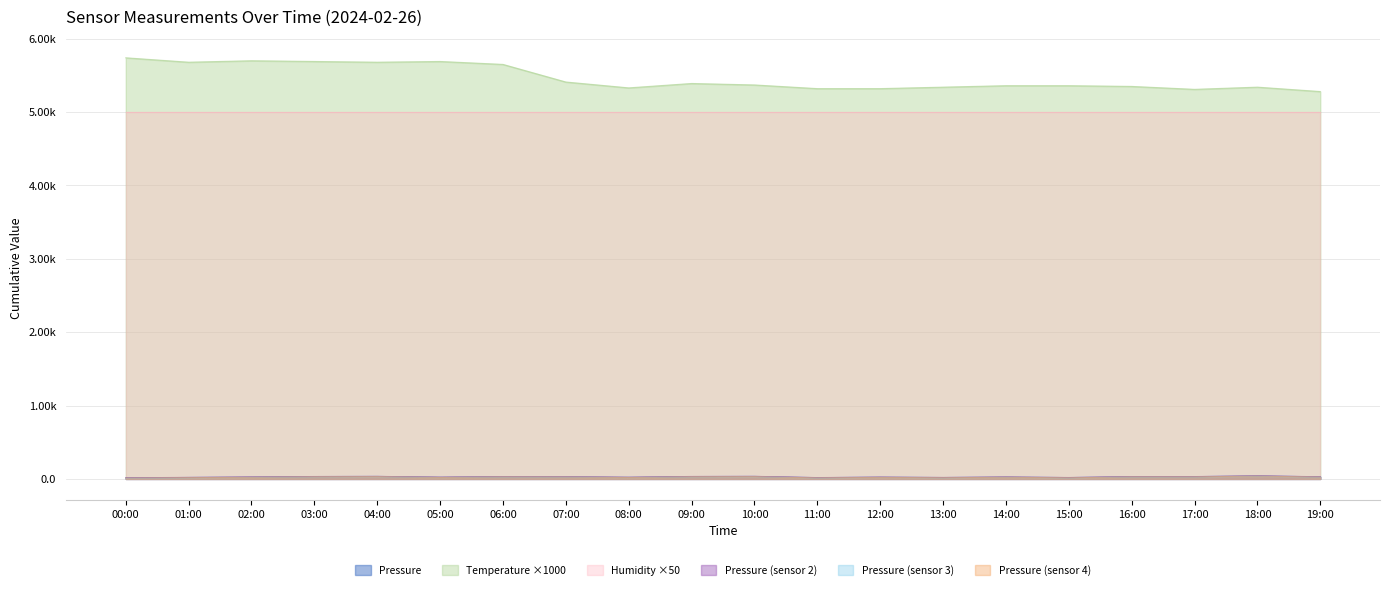

True or false: pressure_shifted1 and pressure_shifted2 intersect in this chart.

False